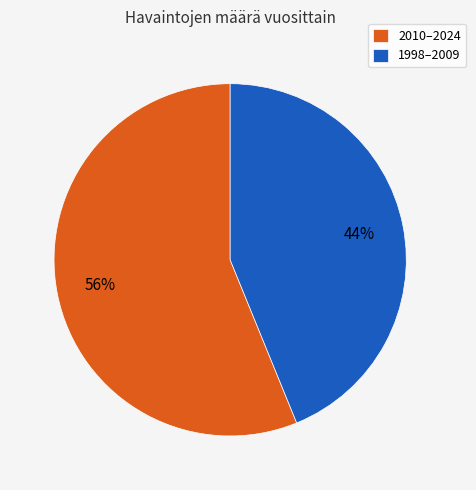

Which slice represents more than half of the pie?

2010–2024